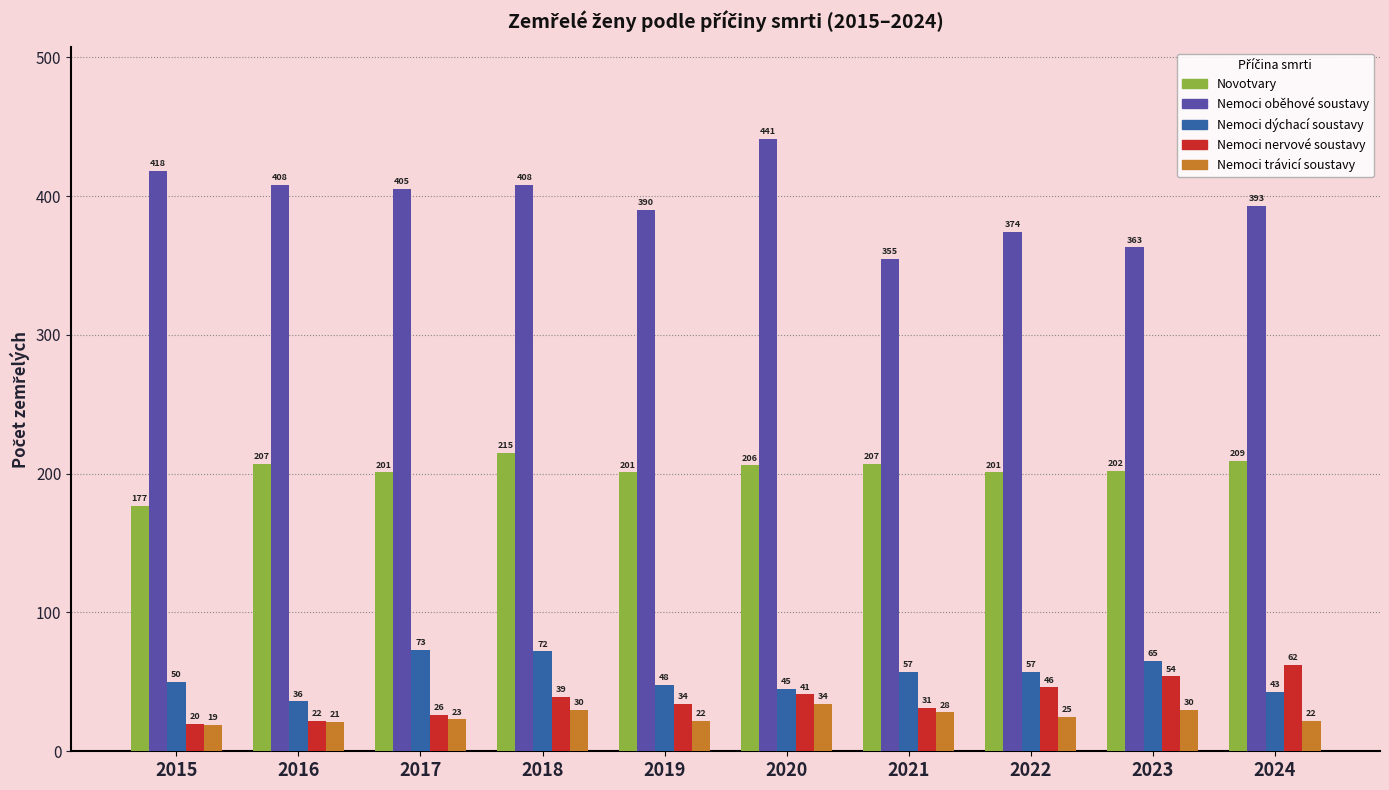

Reading right to left, extract all data points from this chart.

Novotvary: 2024=209	2023=202	2022=201	2021=207	2020=206	2019=201	2018=215	2017=201	2016=207	2015=177
Nemoci oběhové soustavy: 2024=393	2023=363	2022=374	2021=355	2020=441	2019=390	2018=408	2017=405	2016=408	2015=418
Nemoci dýchací soustavy: 2024=43	2023=65	2022=57	2021=57	2020=45	2019=48	2018=72	2017=73	2016=36	2015=50
Nemoci nervové soustavy: 2024=62	2023=54	2022=46	2021=31	2020=41	2019=34	2018=39	2017=26	2016=22	2015=20
Nemoci trávicí soustavy: 2024=22	2023=30	2022=25	2021=28	2020=34	2019=22	2018=30	2017=23	2016=21	2015=19